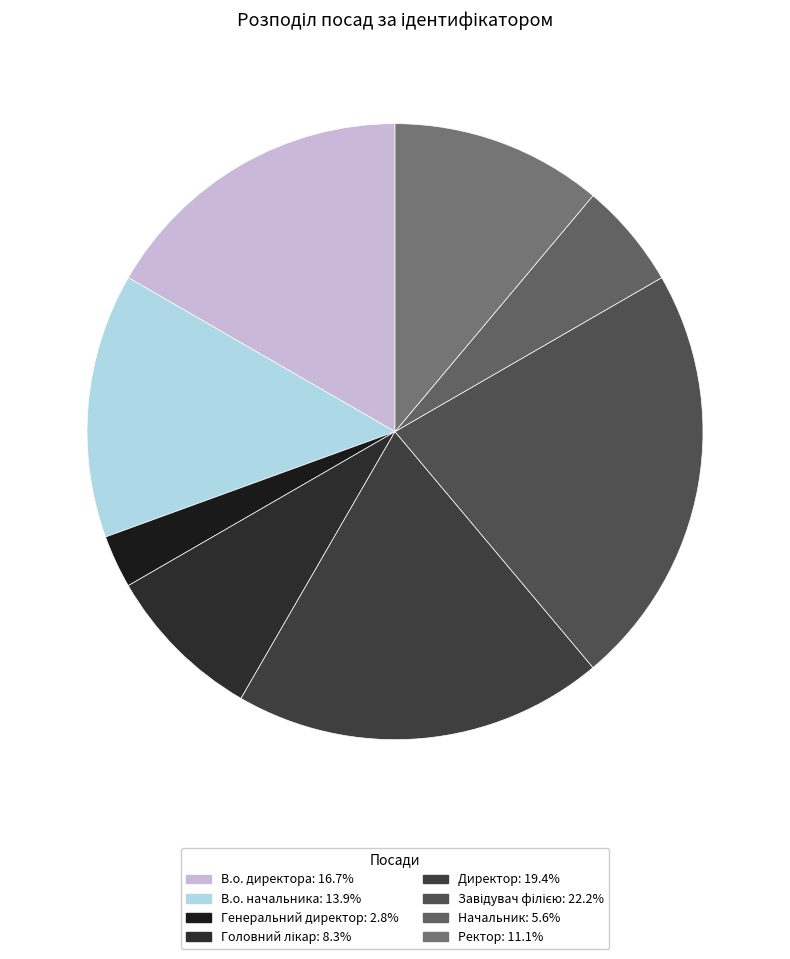

What percentage is the Завідувач філією slice, to the nearest percent?

22%